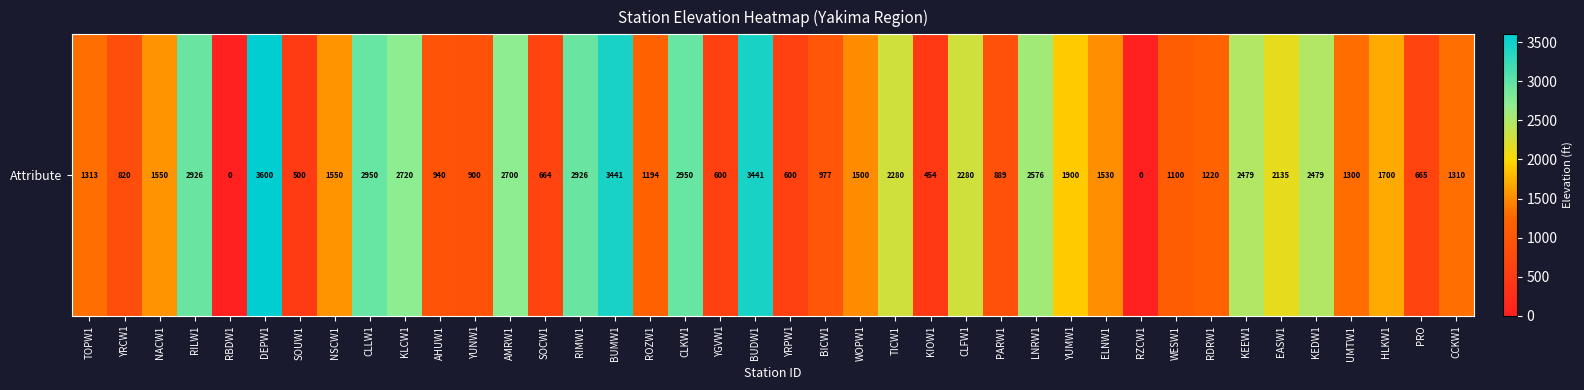

True or false: the data shows 4881 at CLKW1.

False